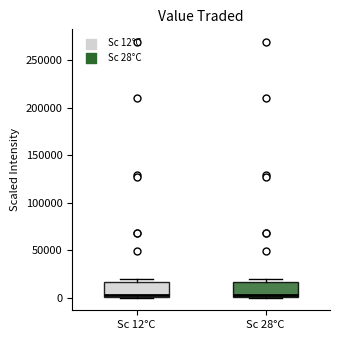

Reading left to right, read every box against the y-axis: the position of its median line, the range the box covers, and the ends of its whiskers. The values are not printed on the chart, so give them approximately, as read against the axis.

Sc 12°C: median 5000, box 0 to 15000, whiskers 0 to 20000
Sc 28°C: median 5000, box 0 to 15000, whiskers 0 to 20000